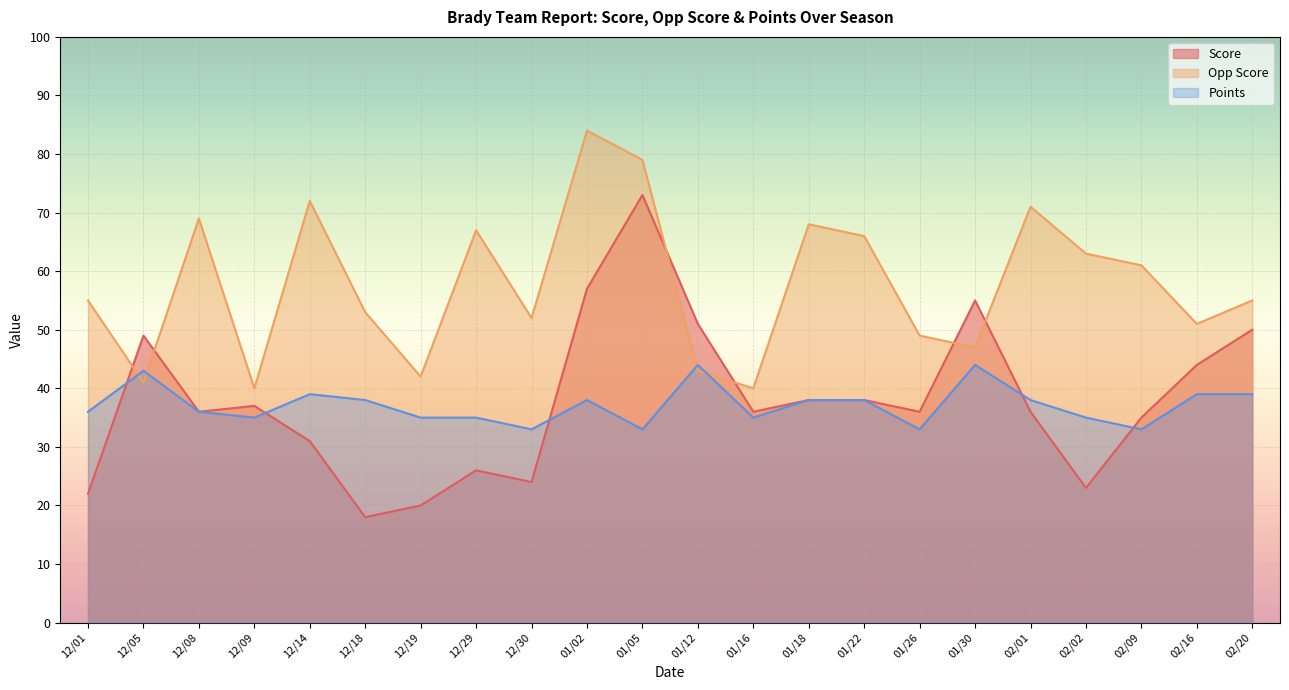

How many values in the Points series are below 38?

11